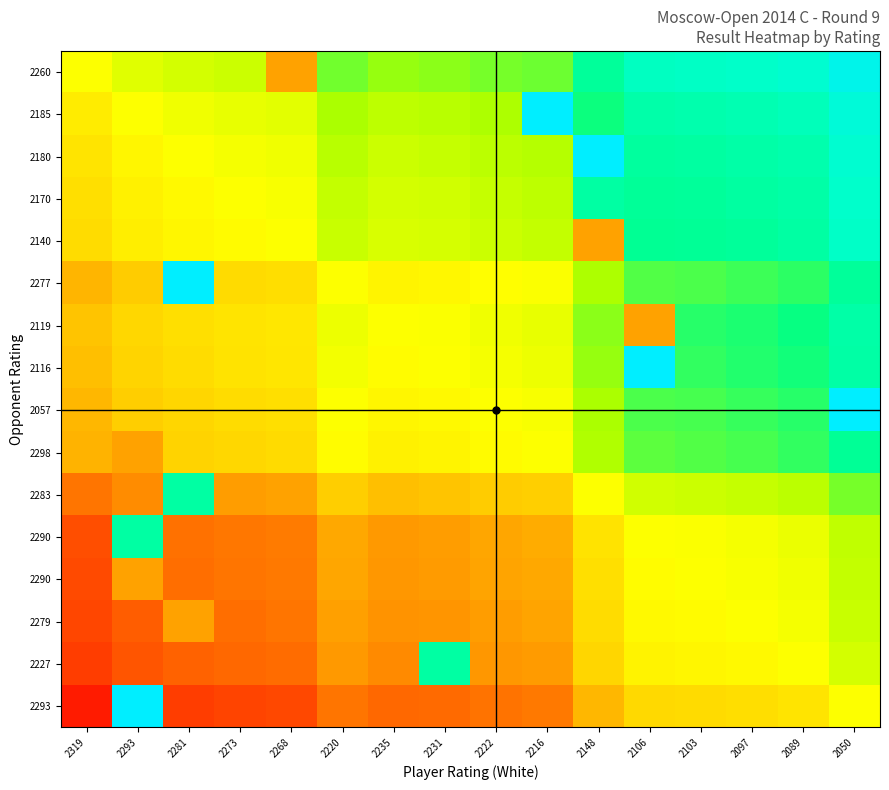

At which category is the sum across all series the highest?

2050